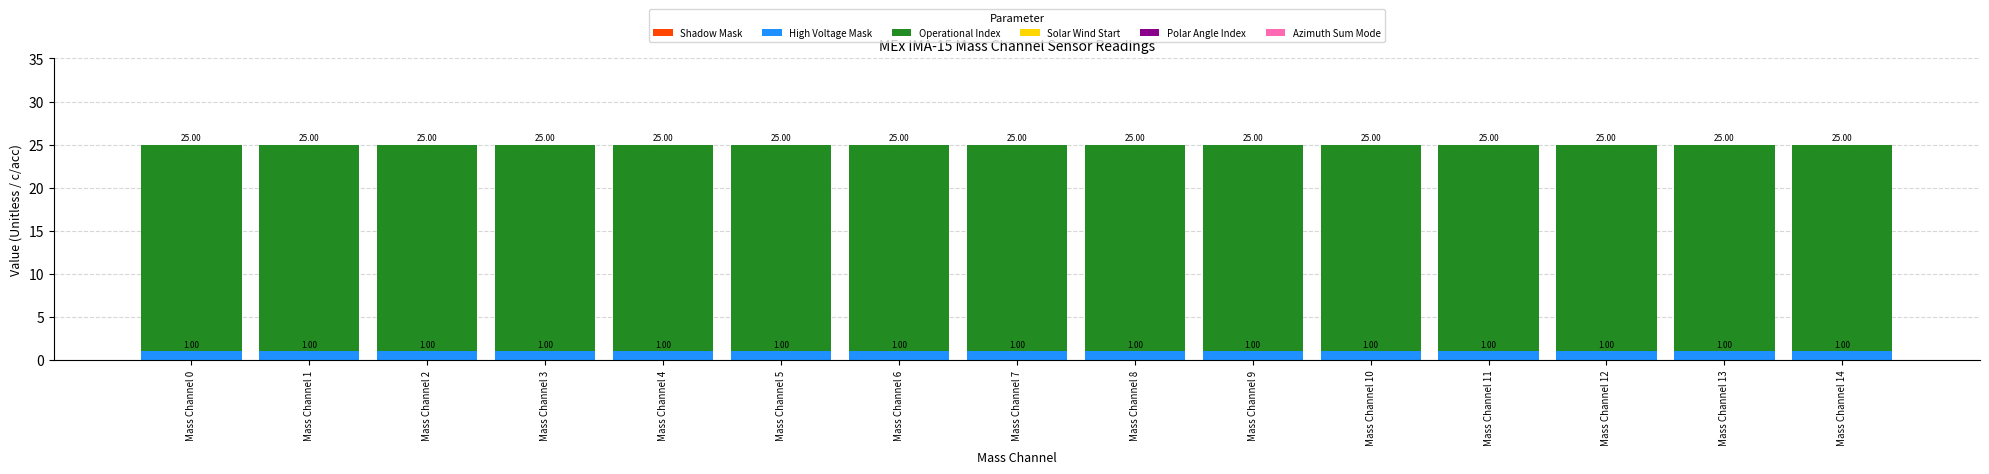

How many categories are shown in the chart?

15